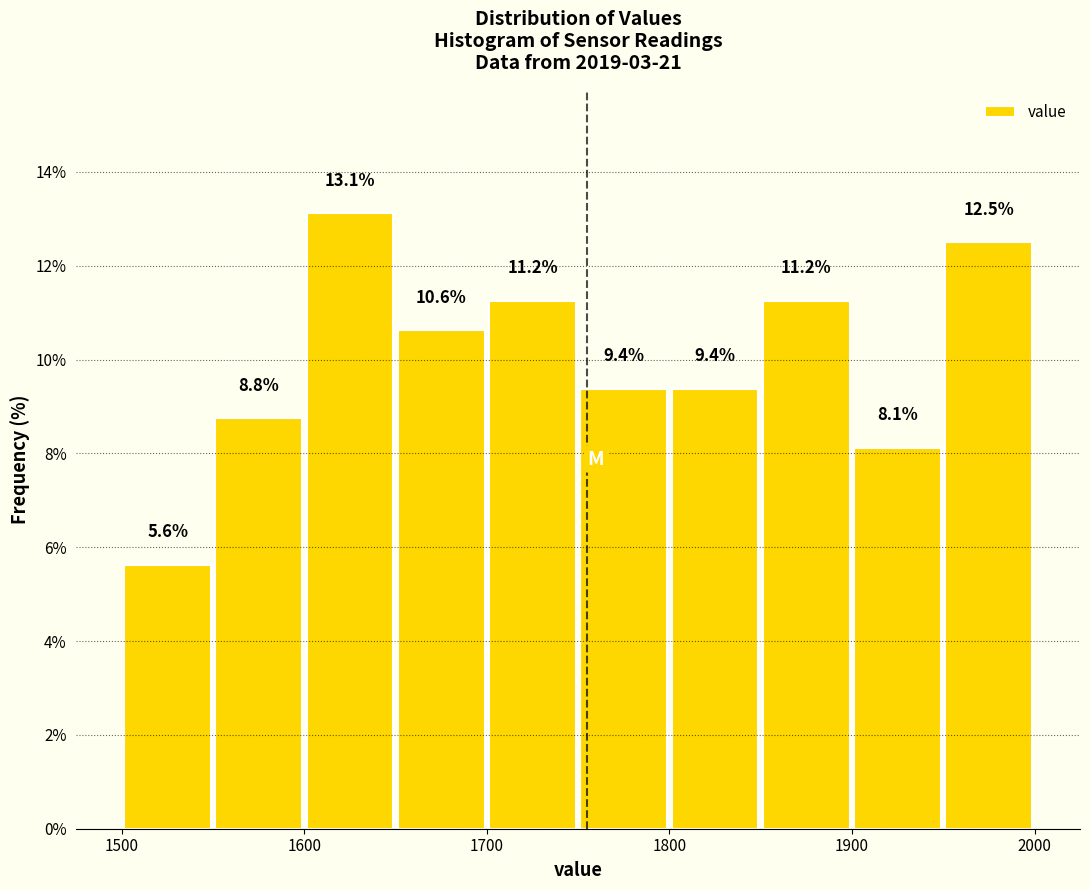

What is the height of the bar covering 1550 to 1600 on the x-axis? The bar edges are not printed on the chart, so give them approximately, as read against the axis.

8.8